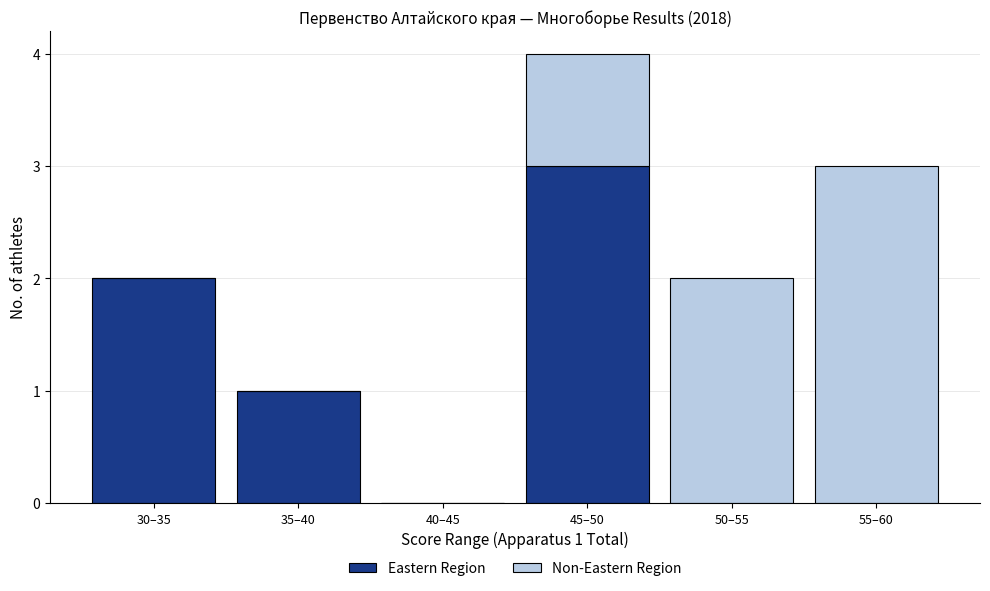

Reading right to left, transcribe the values for Eastern Region.

55–60=0	50–55=0	45–50=3	40–45=0	35–40=1	30–35=2